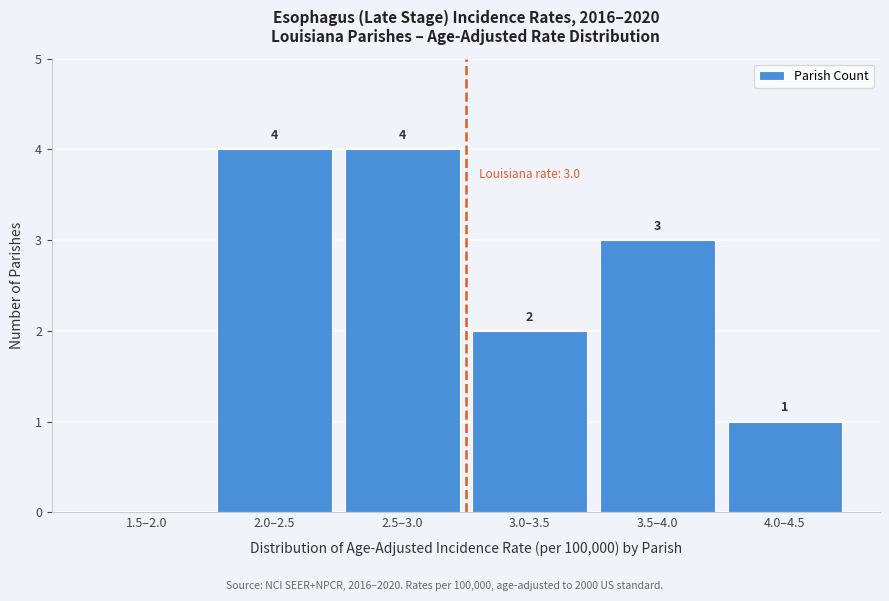

Reading right to left, what are all the values shown in this chart?

4.0–4.5=1	3.5–4.0=3	3.0–3.5=2	2.5–3.0=4	2.0–2.5=4	1.5–2.0=0